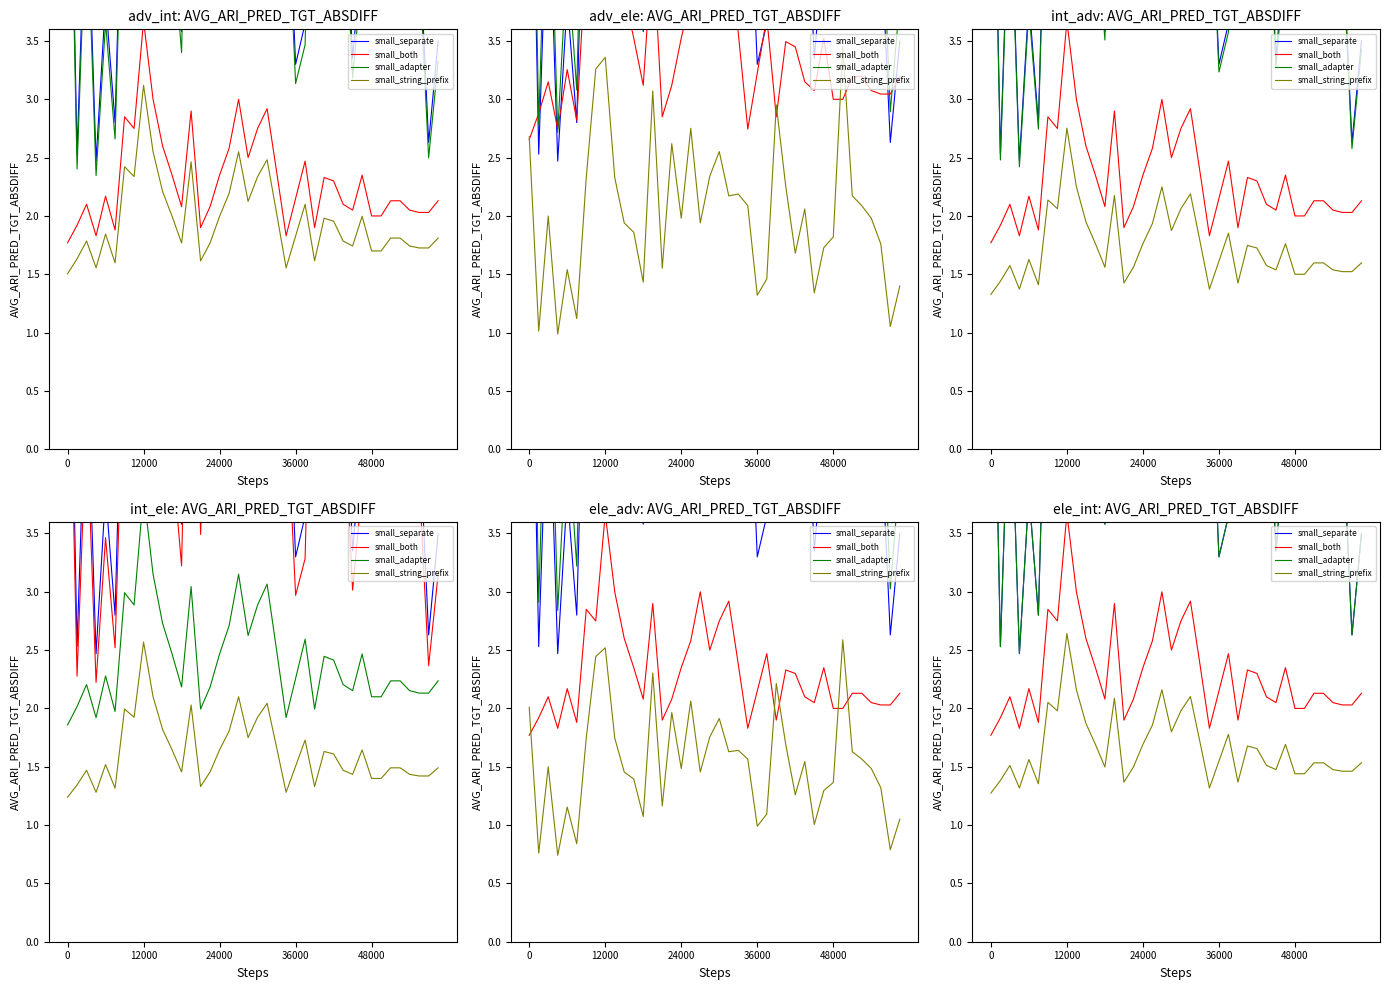

Is the value of small_both at 20 greater than the value of small_adapter at 5?

No